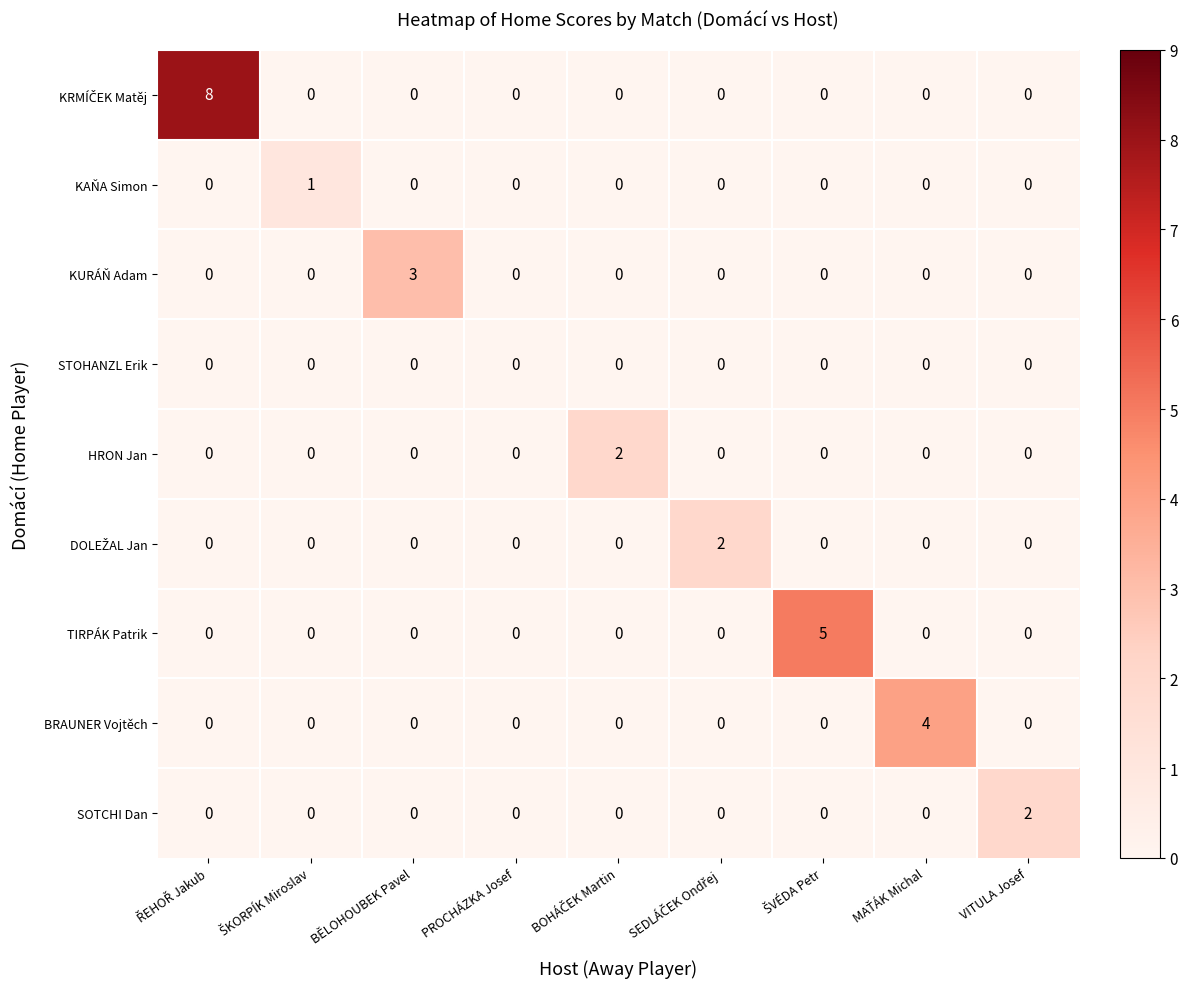

What is the difference between the maximum and minimum values in the TIRPÁK Patrik series?

5